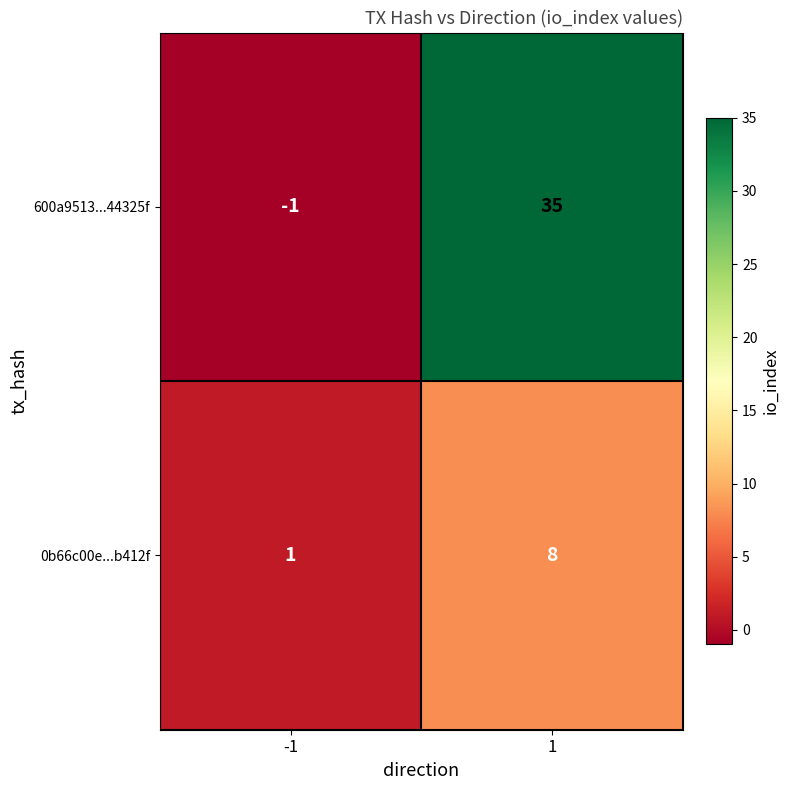

How many data points does each series have?

2